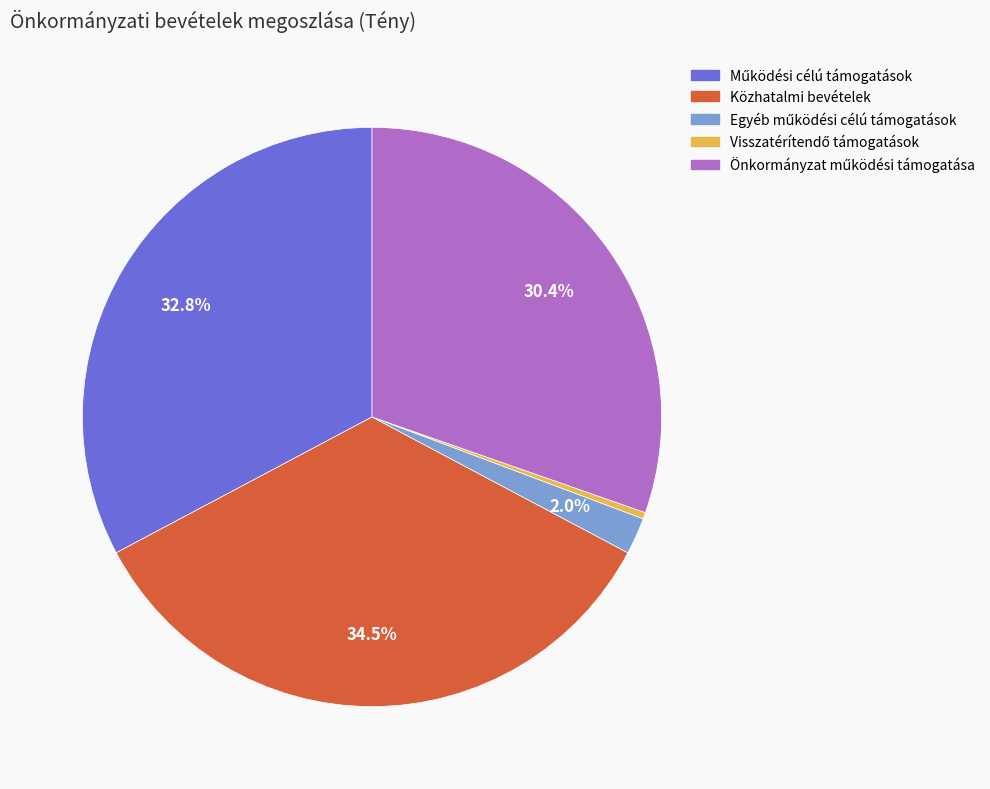

To the nearest percent, what is the difference between the largest and smallest slice percentages?

34%